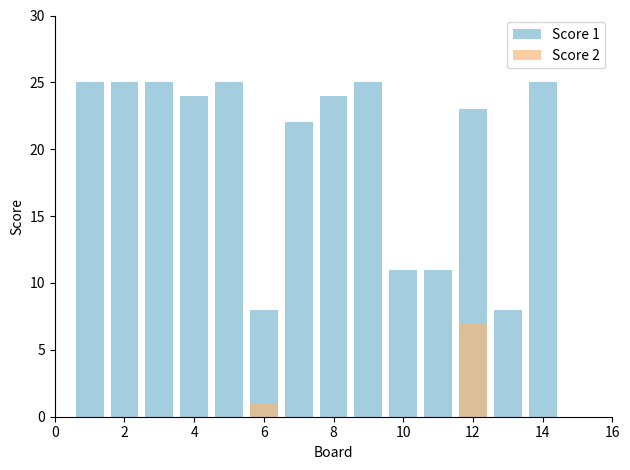

Count the Score 2 values in the range 0 to 1.

13